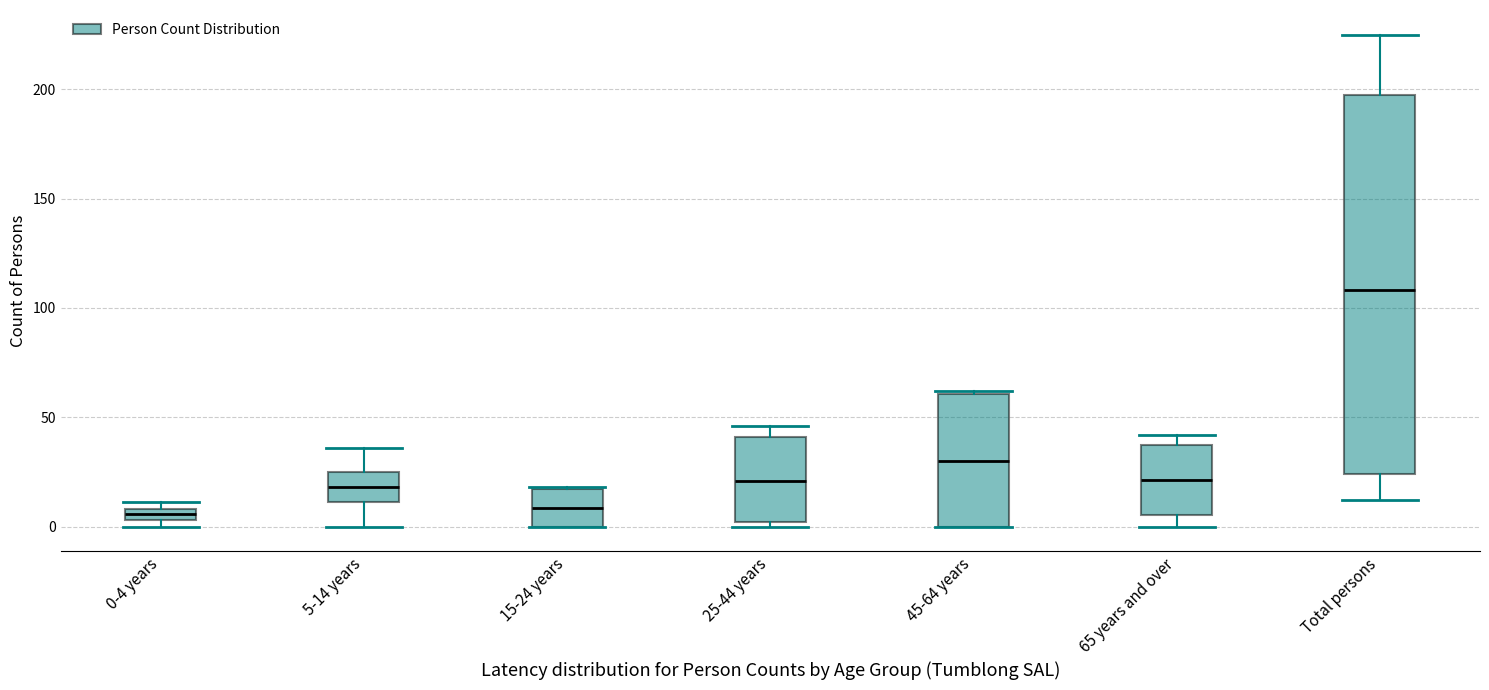

Comparing the boxes themselves (not the whiskers), which one is the tallest?

Total persons